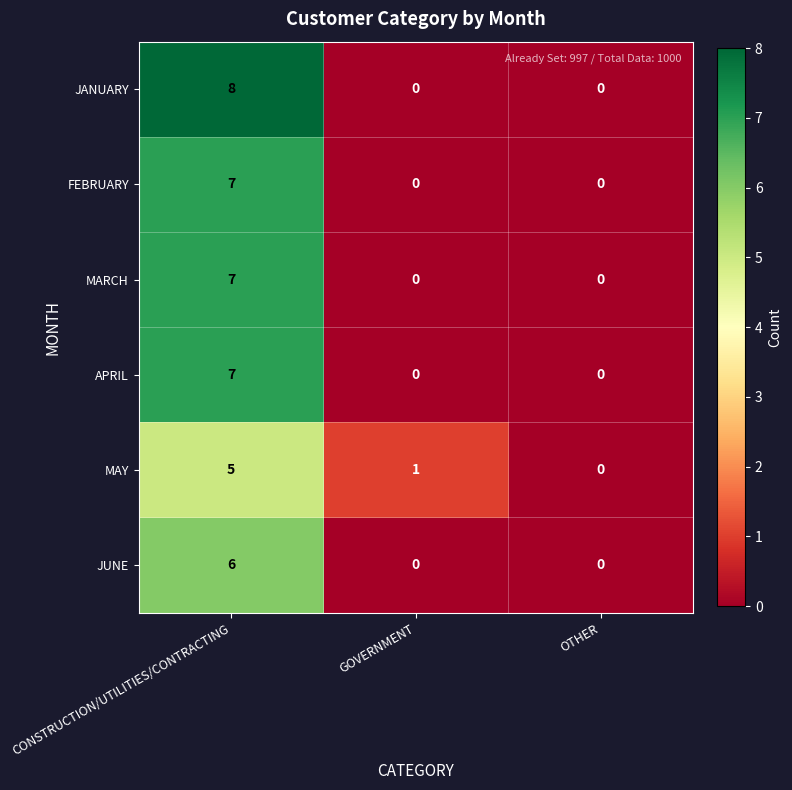

What is the greatest value displayed?

8